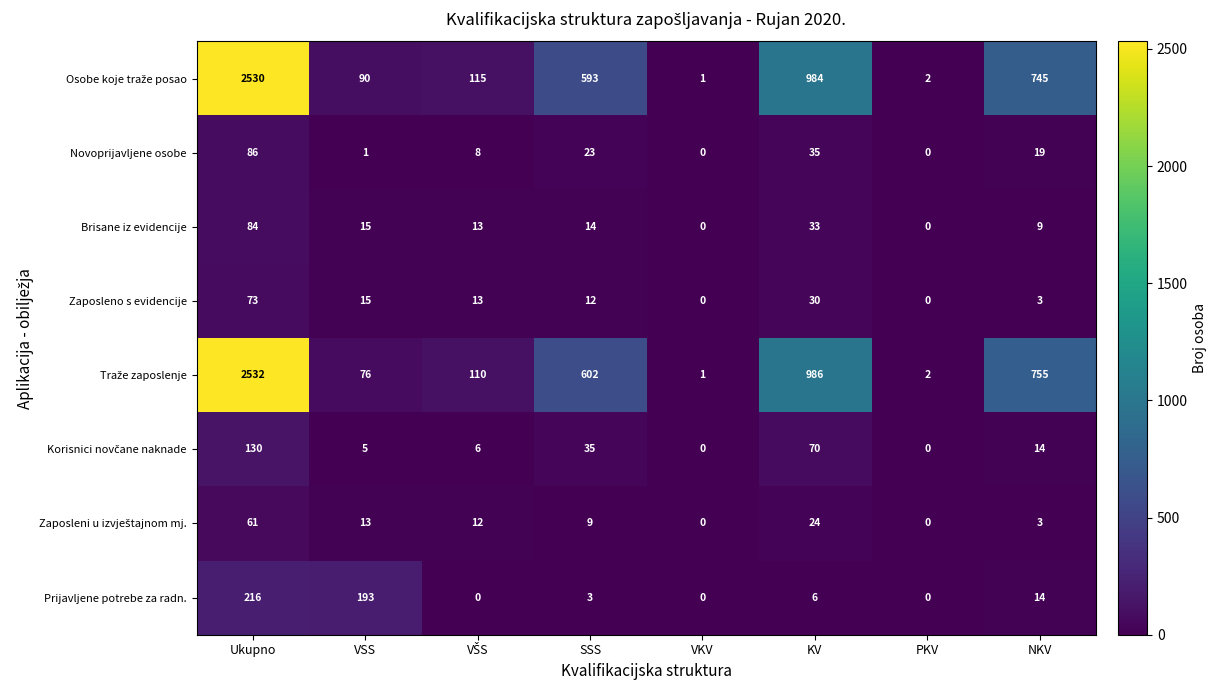

At which category is the sum across all series the highest?

Ukupno